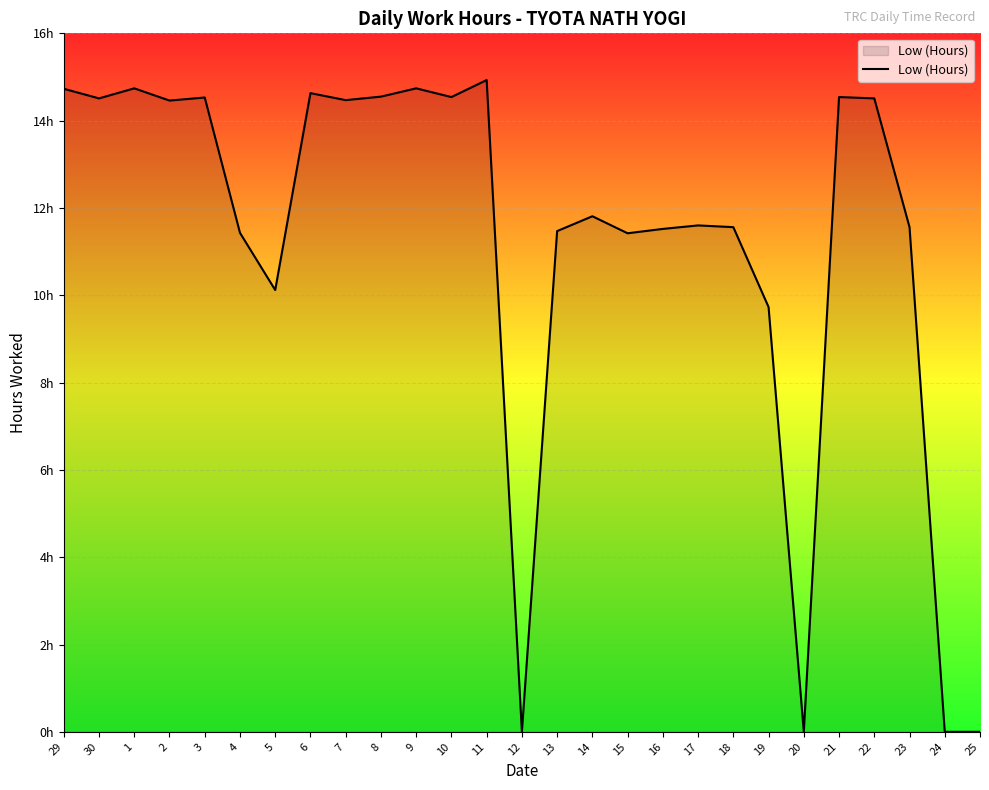

Reading left to right, transcribe all the data shown in this chart.

14.7	14.5	14.7	14.5	14.5	11.4	10.1	14.6	14.5	14.6	14.7	14.5	14.9	0.0	11.5	11.8	11.4	11.5	11.6	11.6	9.7	0.0	14.5	14.5	11.6	0.0	0.0